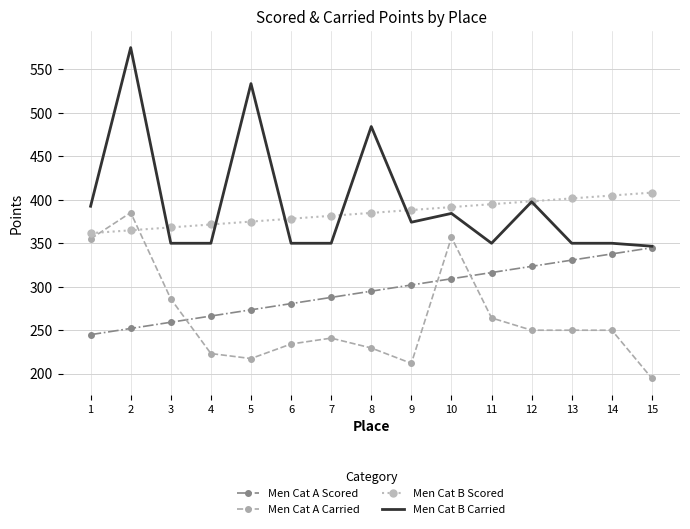

Rank the series at 5 from lowest to highest value.

Men Cat A Carried, Men Cat A Scored, Men Cat B Scored, Men Cat B Carried